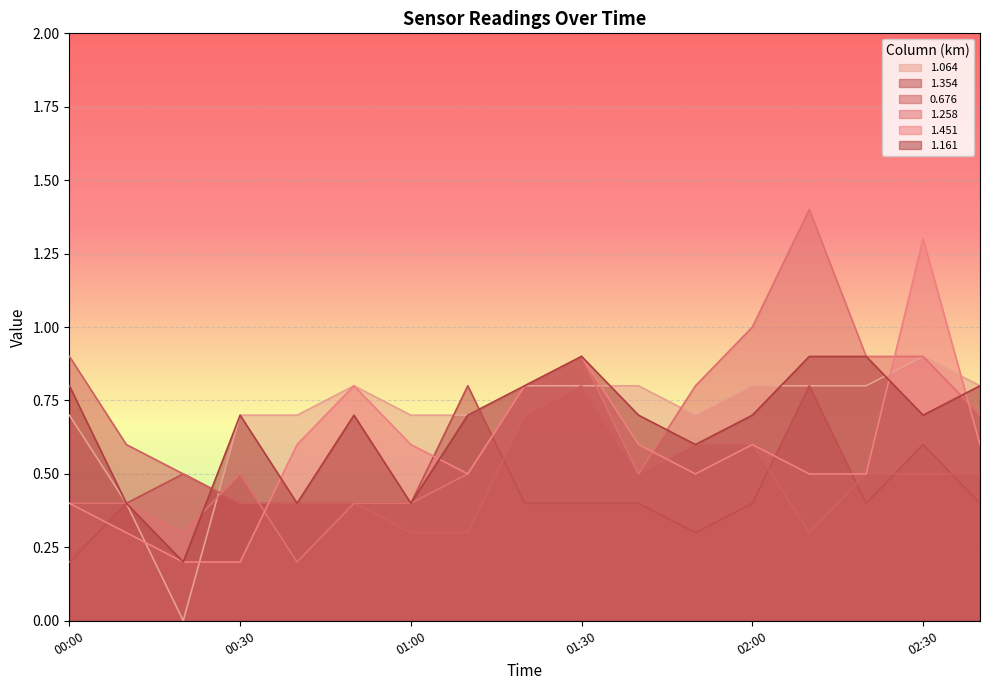

List the series in order of their peak value, lowest first.

1.354, 1.064, 0.676, 1.161, 1.451, 1.258